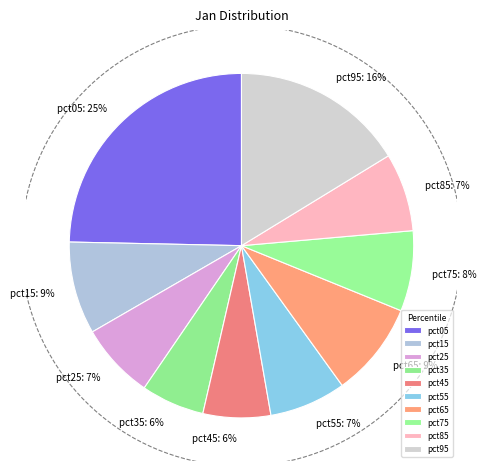

How many segments does this pie chart have?

10